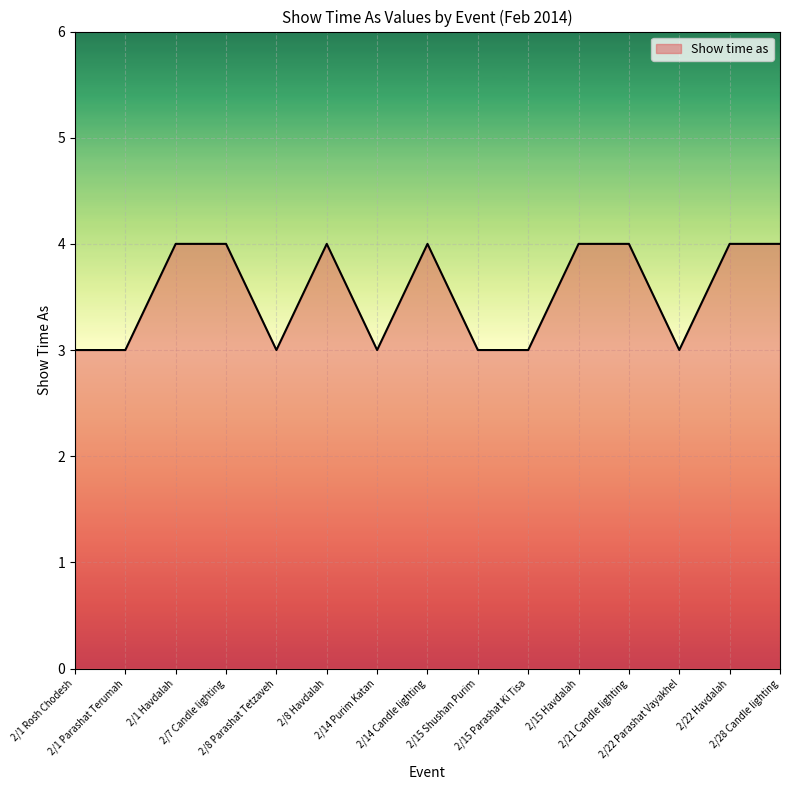

What is the average value?

4